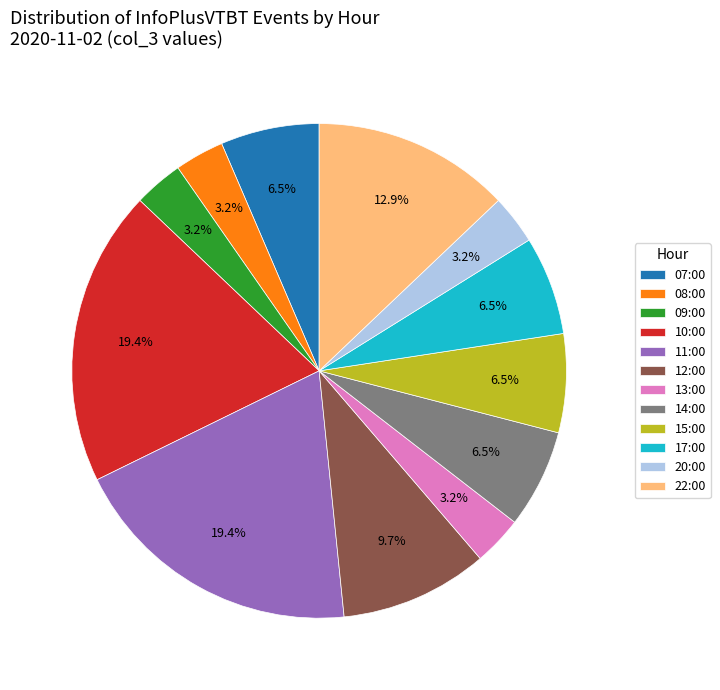

To the nearest percent, what portion does 13:00 represent?

3%